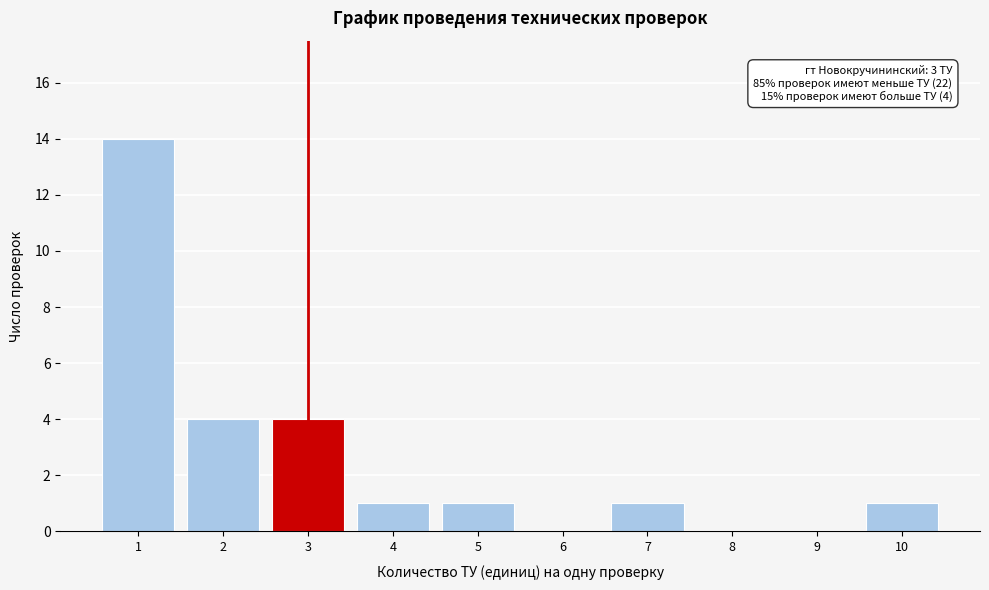

Reading left to right, what are all the values shown in this chart?

1=14	2=4	3=4	4=1	5=1	6=0	7=1	8=0	9=0	10=1